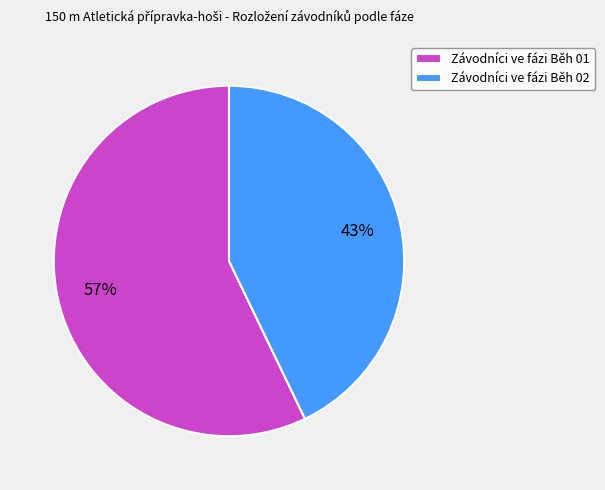

What is the largest slice in the pie chart?

Závodníci ve fázi Běh 01